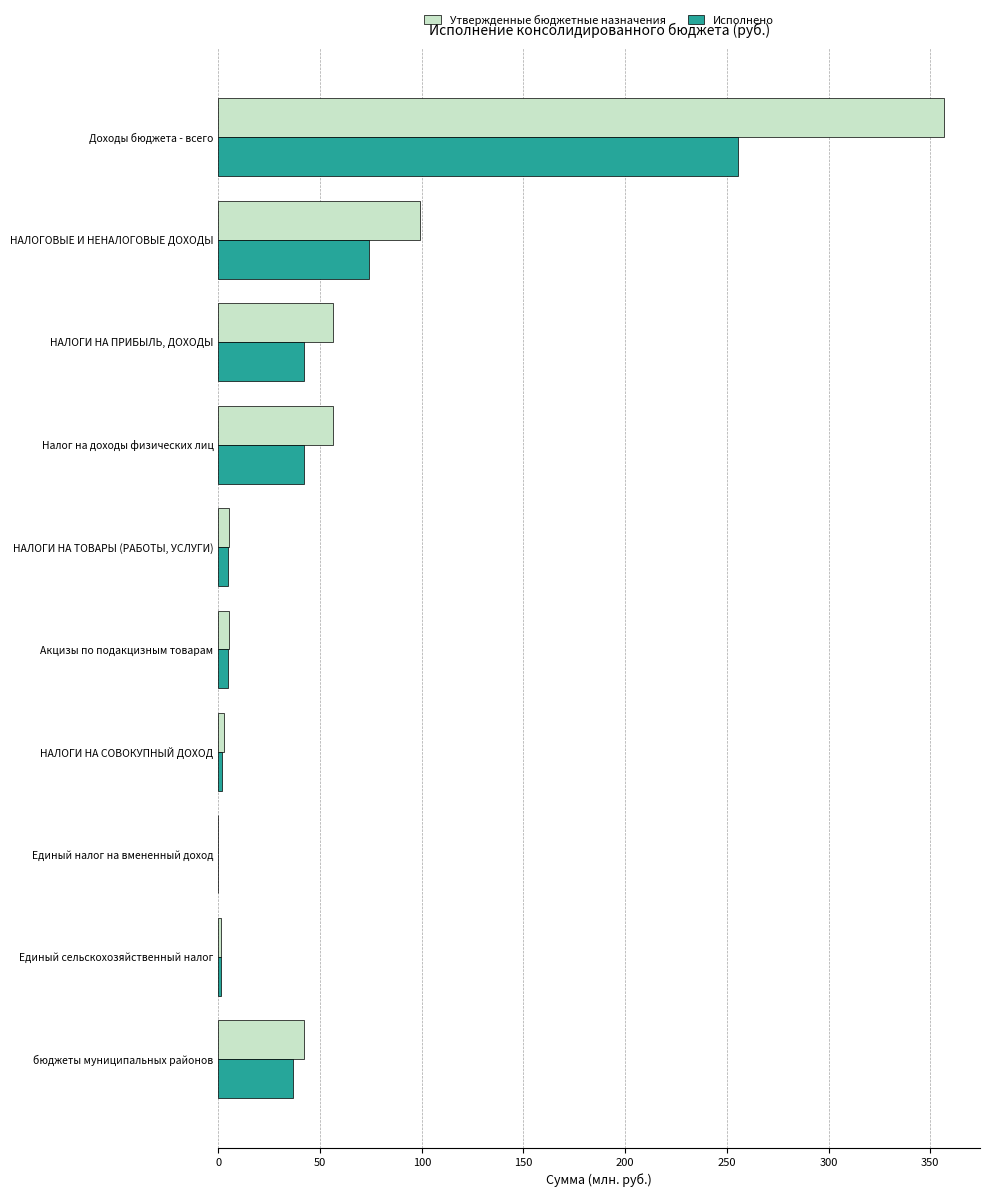

Is the value of Утвержденные бюджетные назначения at Единый сельскохозяйственный налог greater than the value of Исполнено at Доходы бюджета - всего?

No